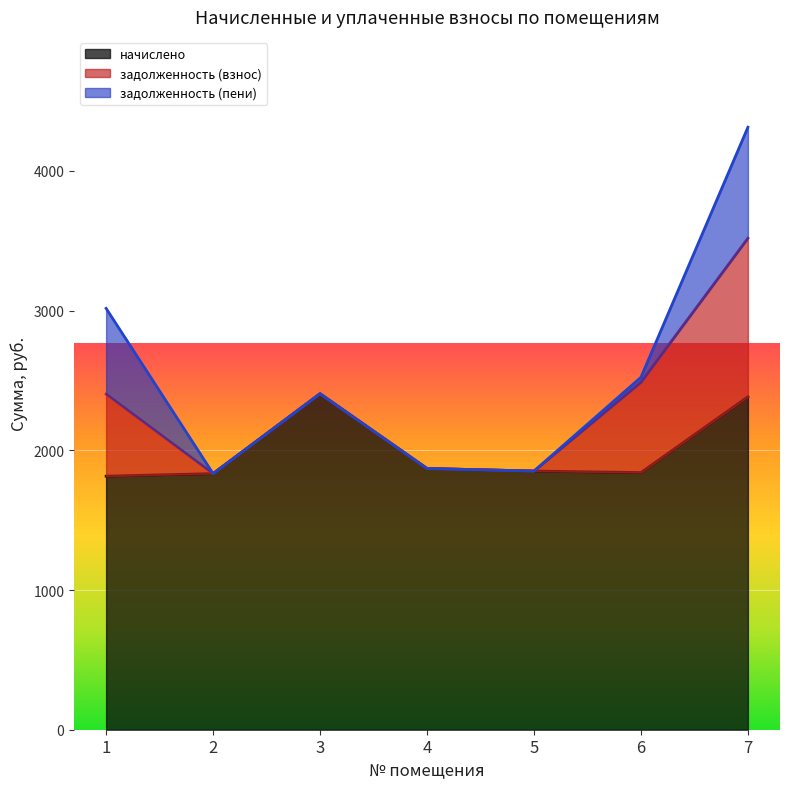

How many data points in начислено are above 1851?

4